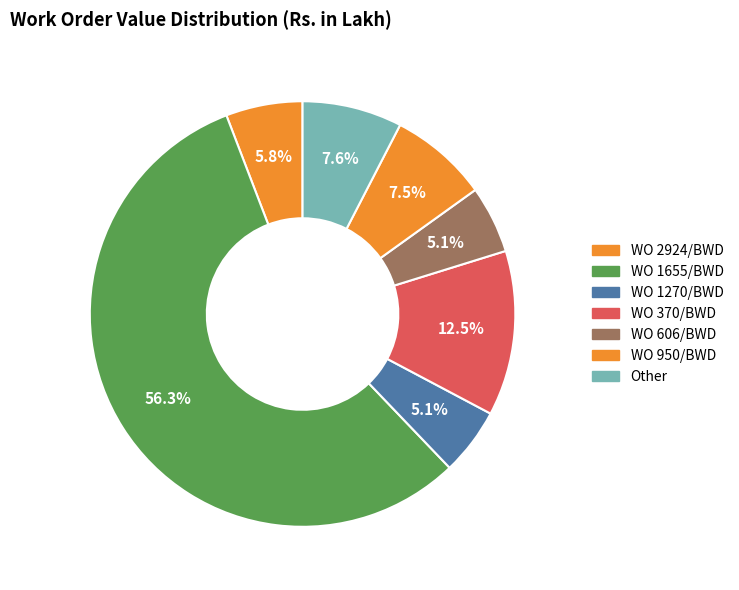

Count the number of slices in the pie.

7